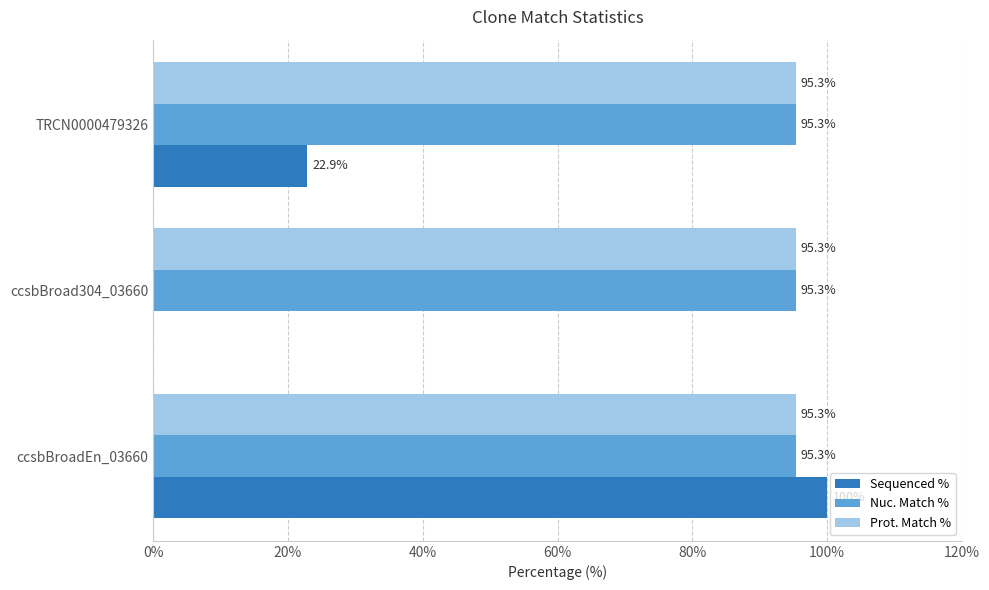

At which label is Sequenced % closest to 50?

TRCN0000479326